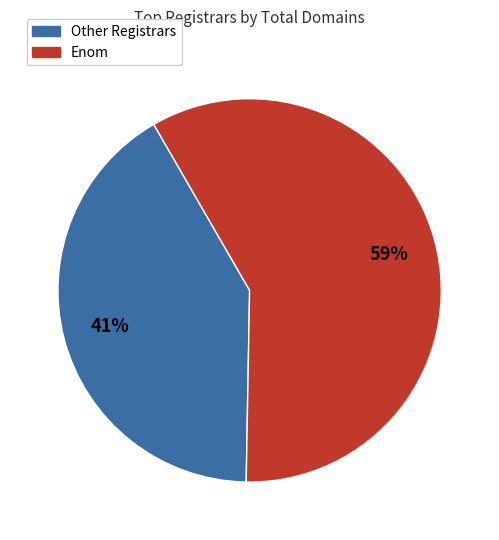

Does any single category account for the majority?

Yes